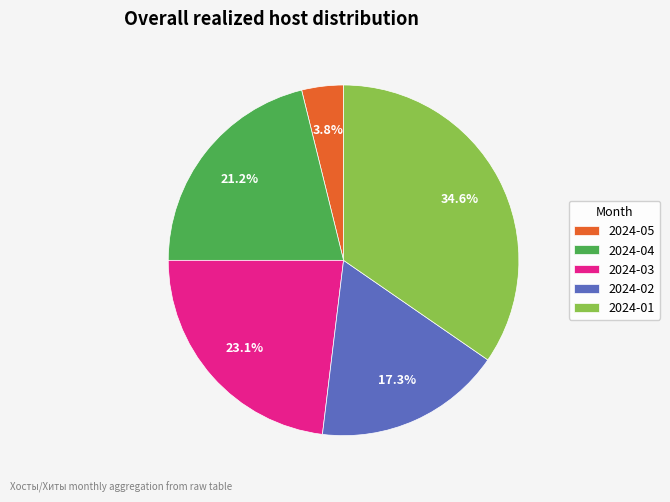

Is there a majority slice in this chart?

No